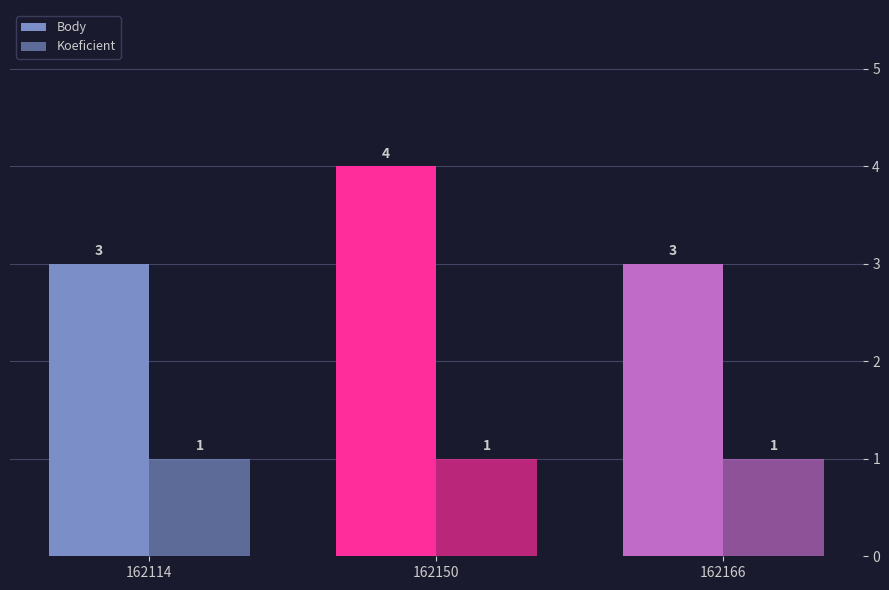

What is the sum of all Koeficient values?

3